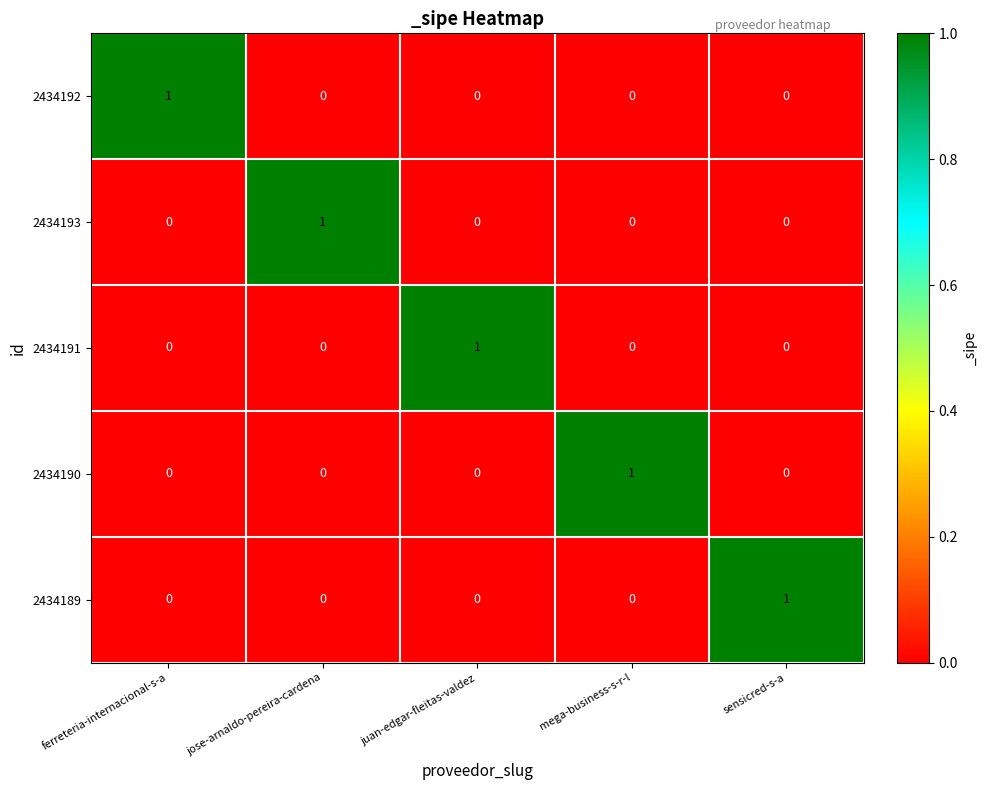

At how many categories does at least one series exceed 0?

5